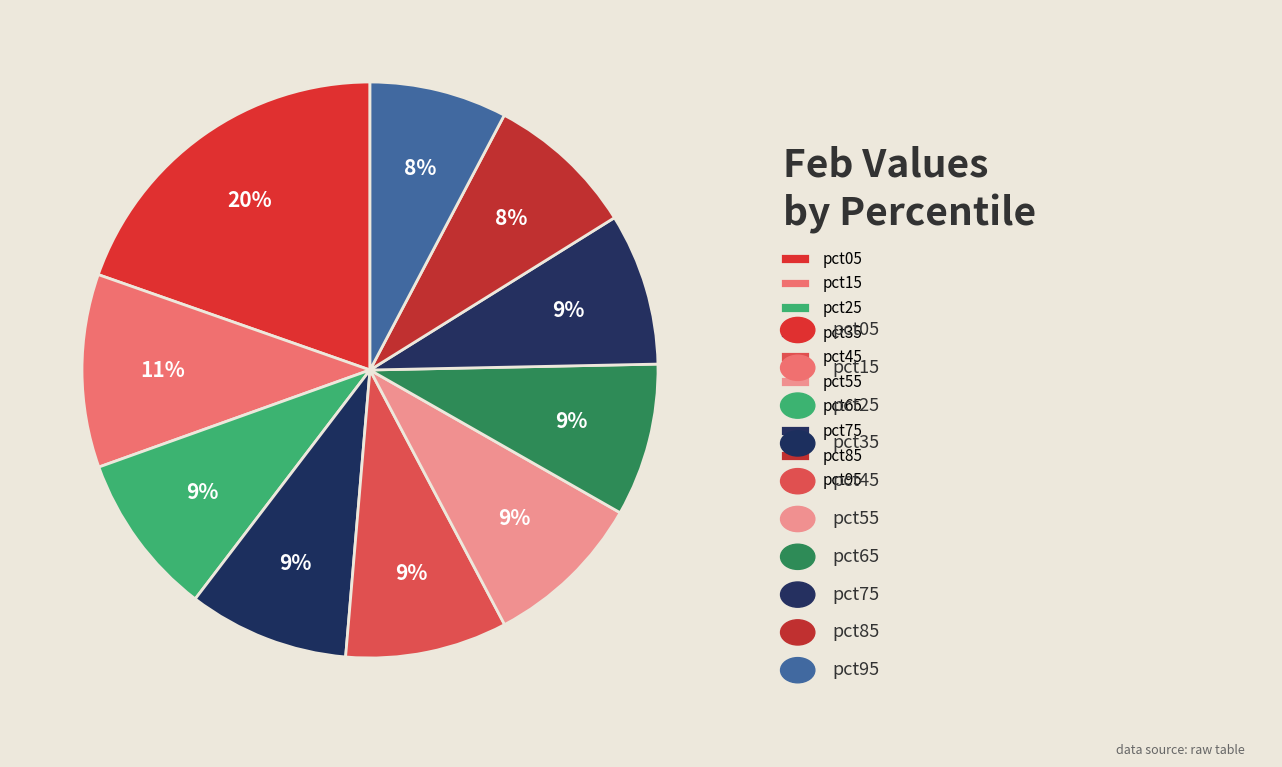

What is the largest slice in the pie chart?

pct05